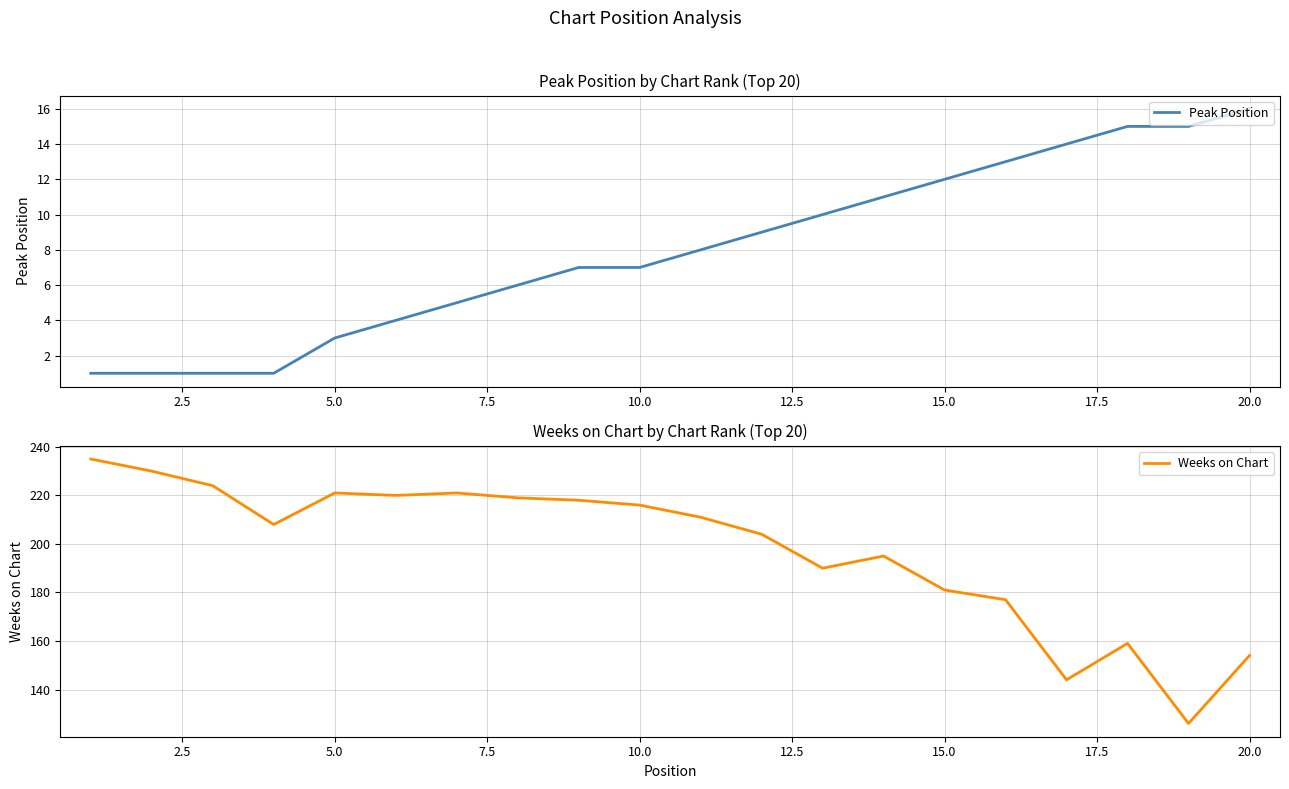

Rank the series by their maximum value, from lowest to highest.

Peak Position, Weeks on Chart